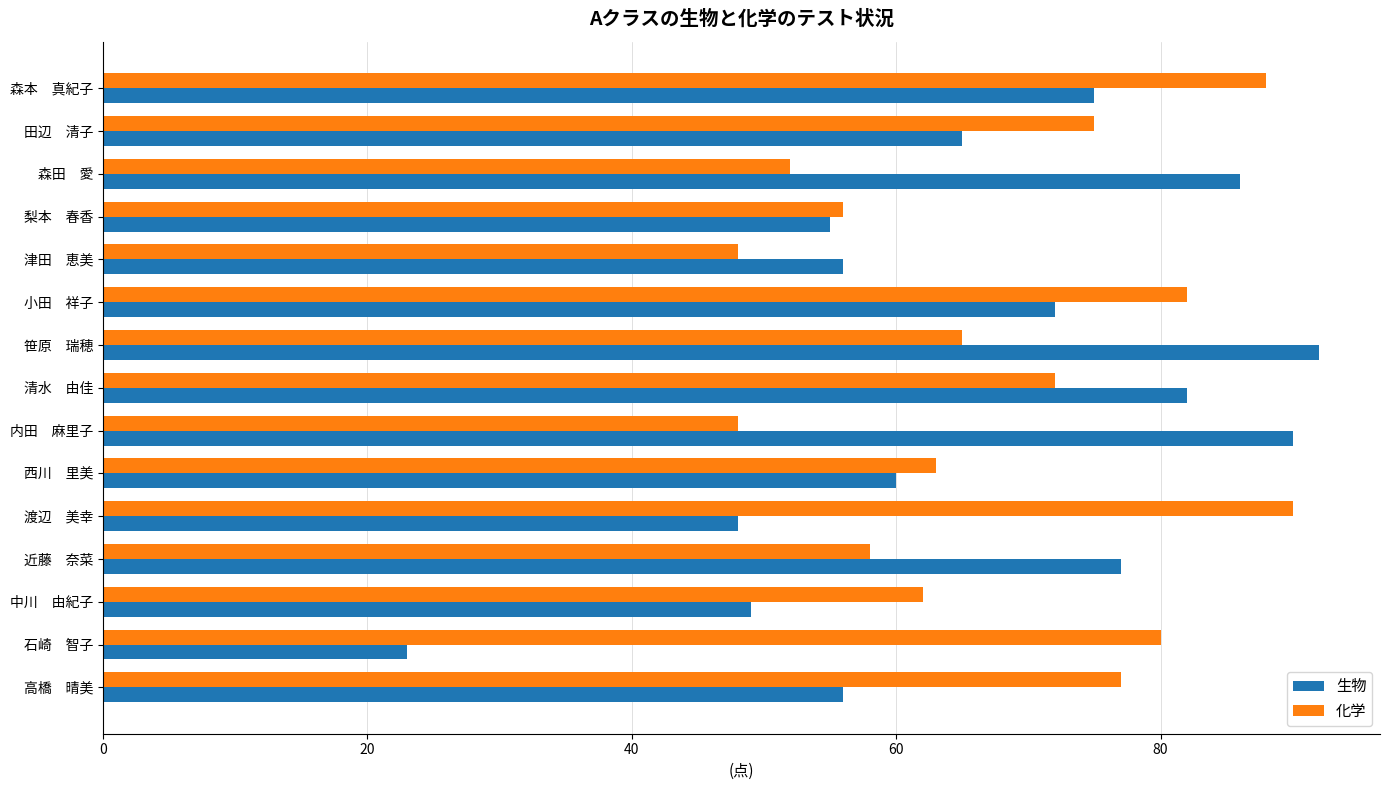

True or false: 生物 has a value of 77 at 近藤　奈菜.

True